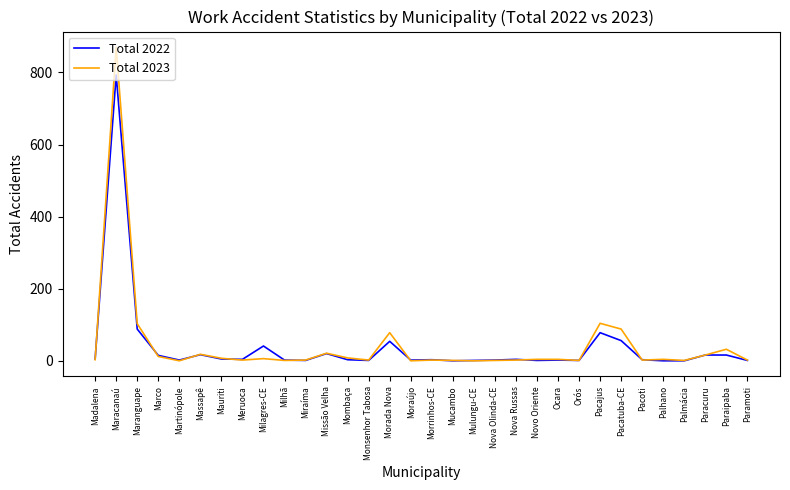

What is the average value of the Total 2023 series?

44